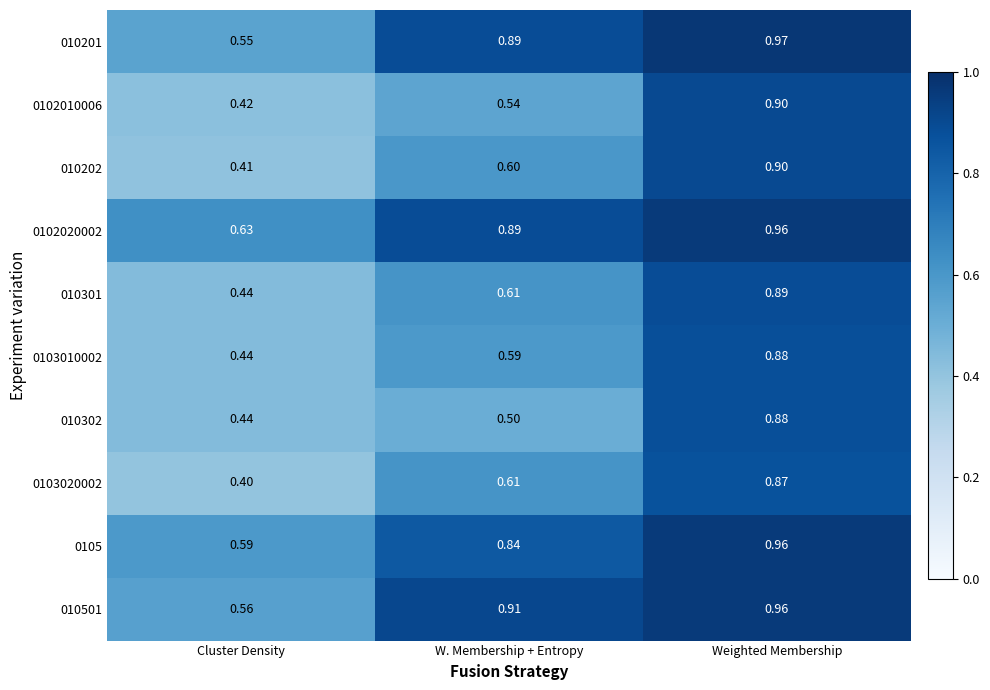

How many data points does each series have?

3